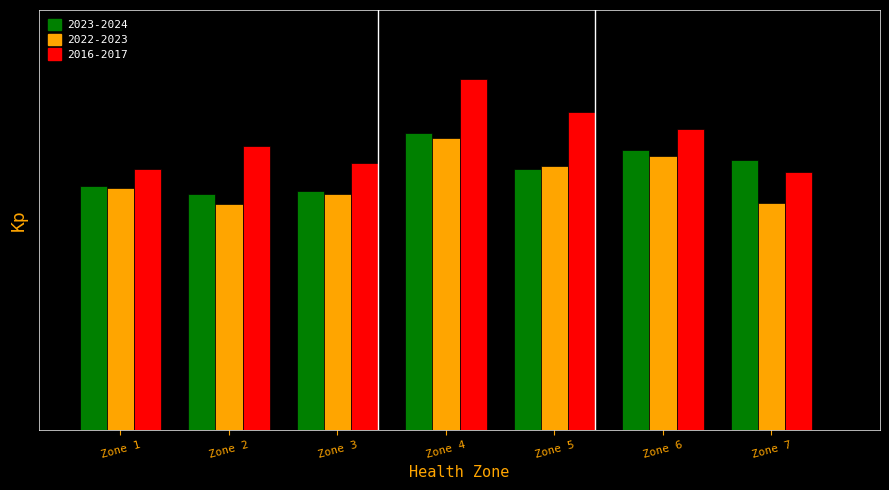

Which category has the highest value in the 2023-2024 series?

Zone 4